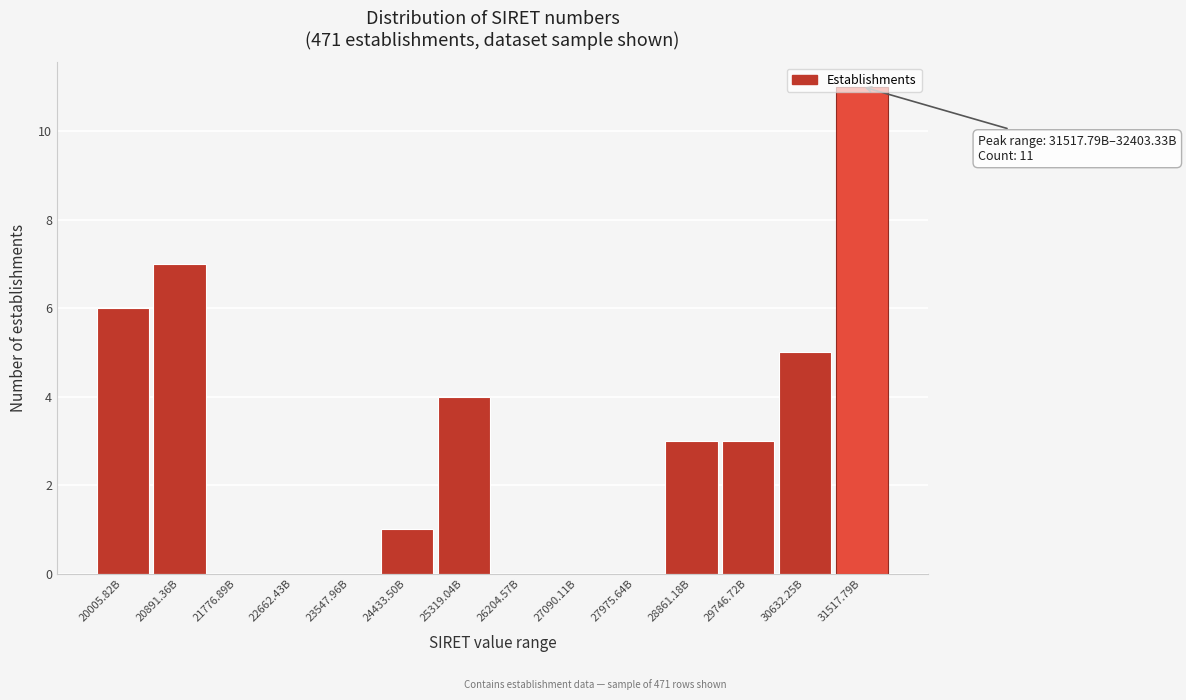

What is the sum of all values?

40